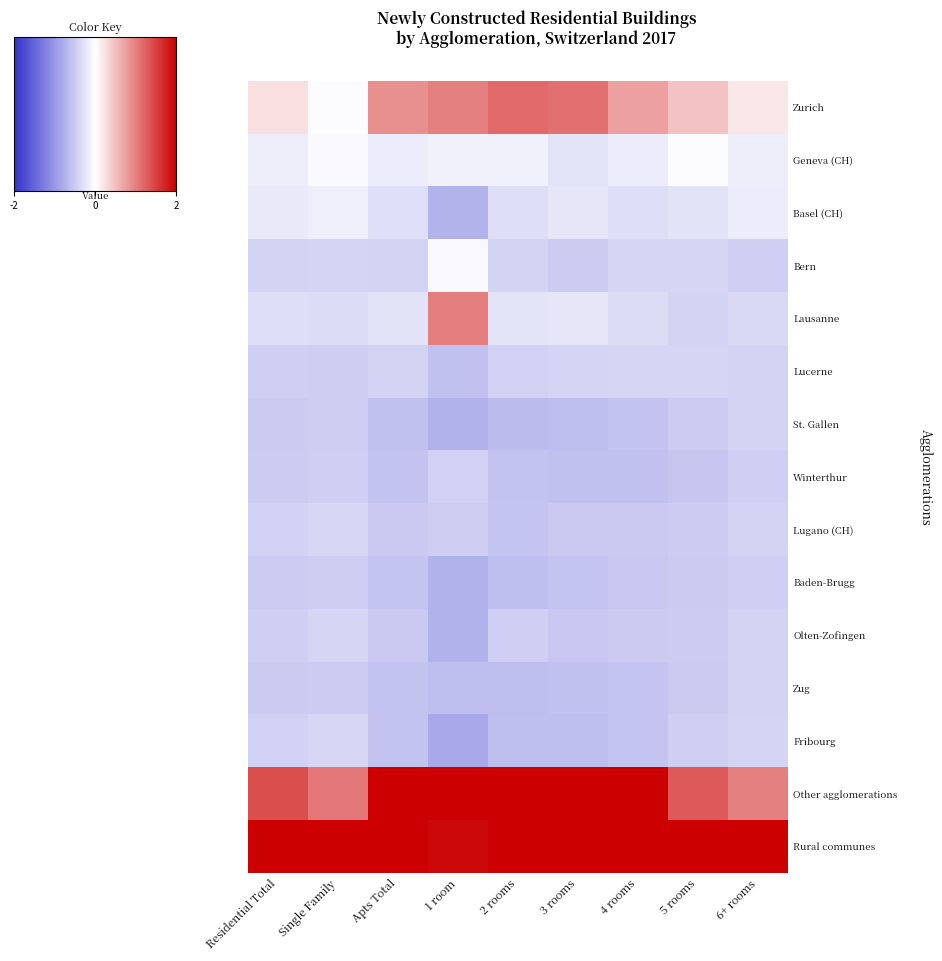

Which category has the lowest value across all series?

1 room